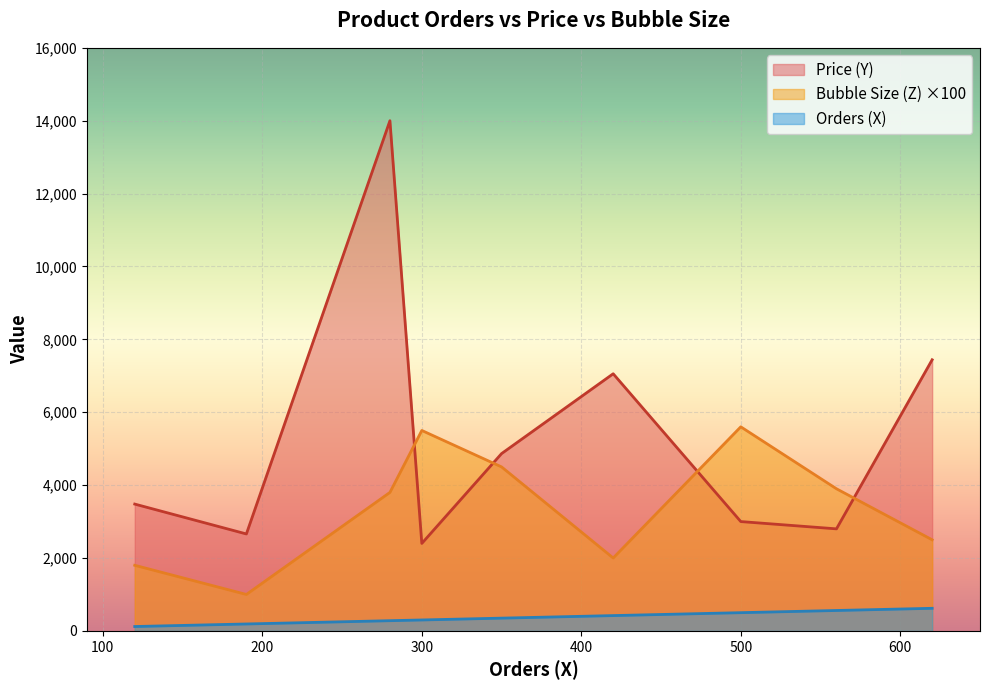

What is the greatest value displayed?

14000